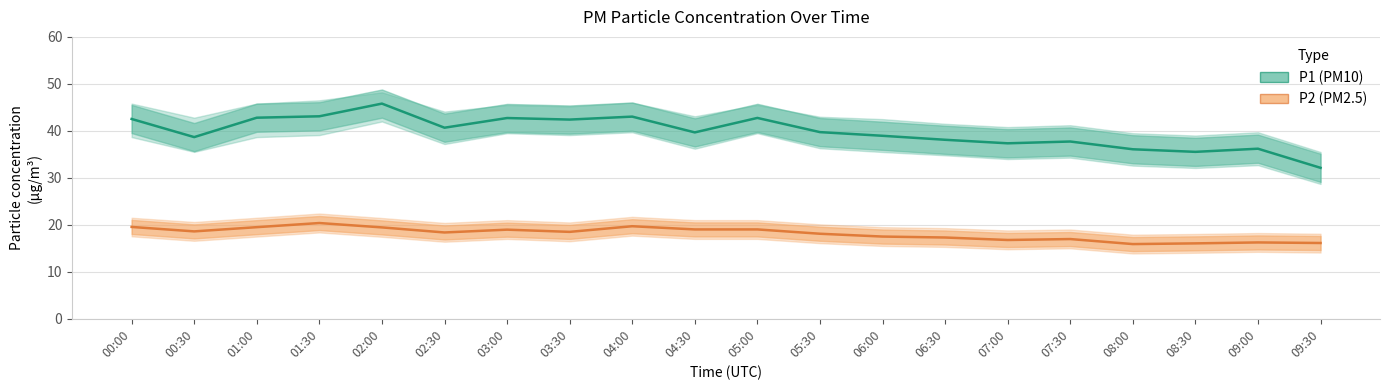

What are all the series names shown in the legend?

P1, P2